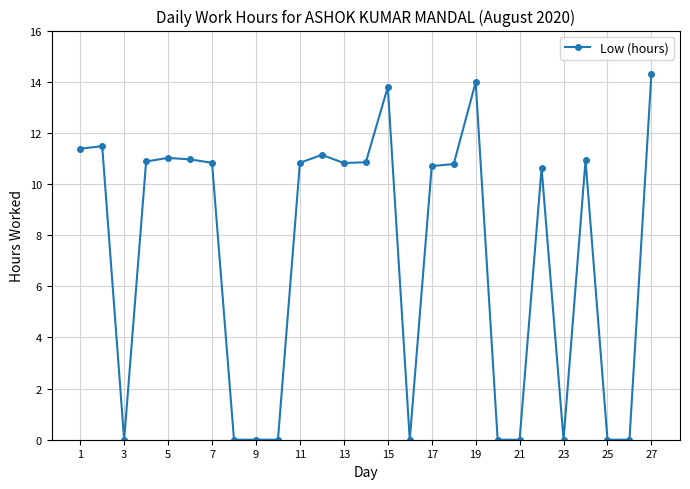

What is the difference between the second highest and minimum values?

14.0